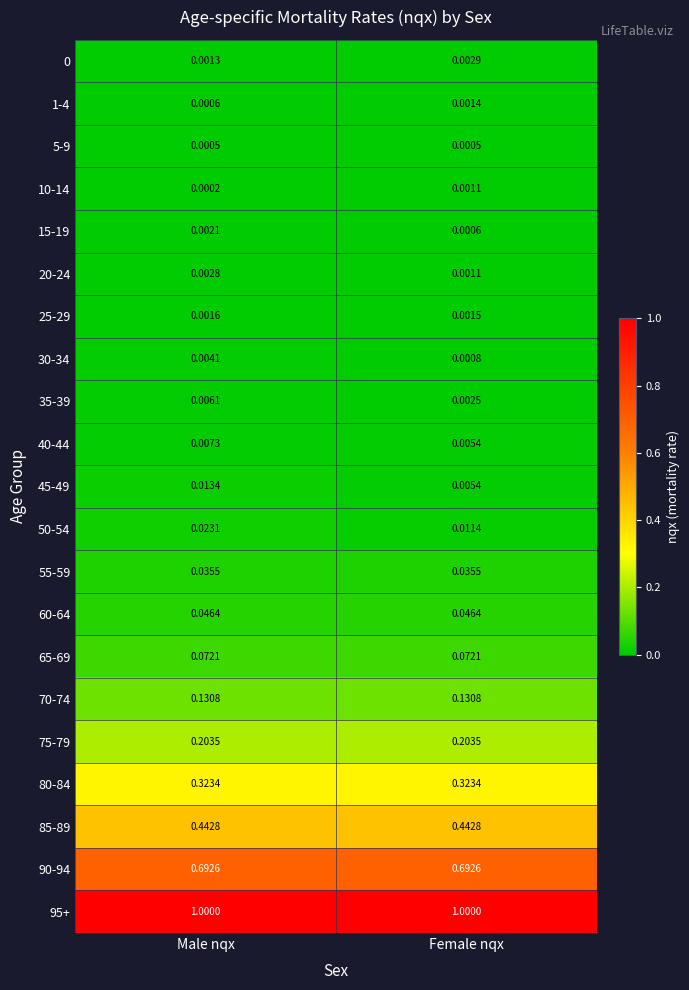

What is the total value across all series at Female nqx?

3.0